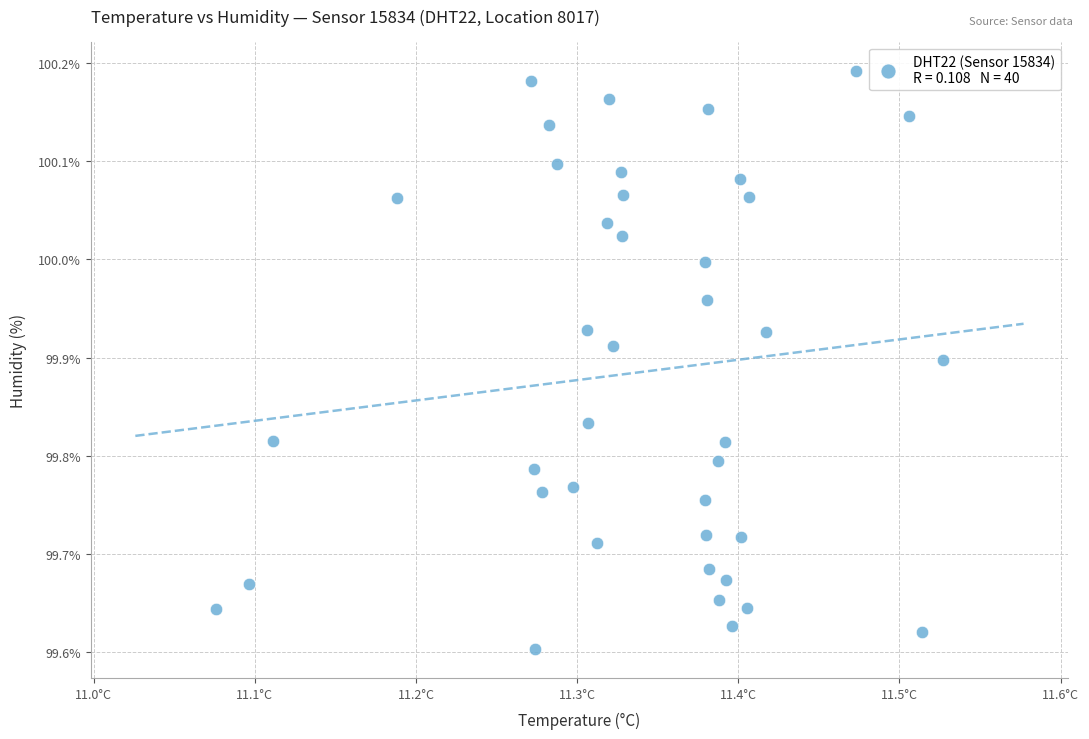

What is the range of X values (max minus min)?

0.5